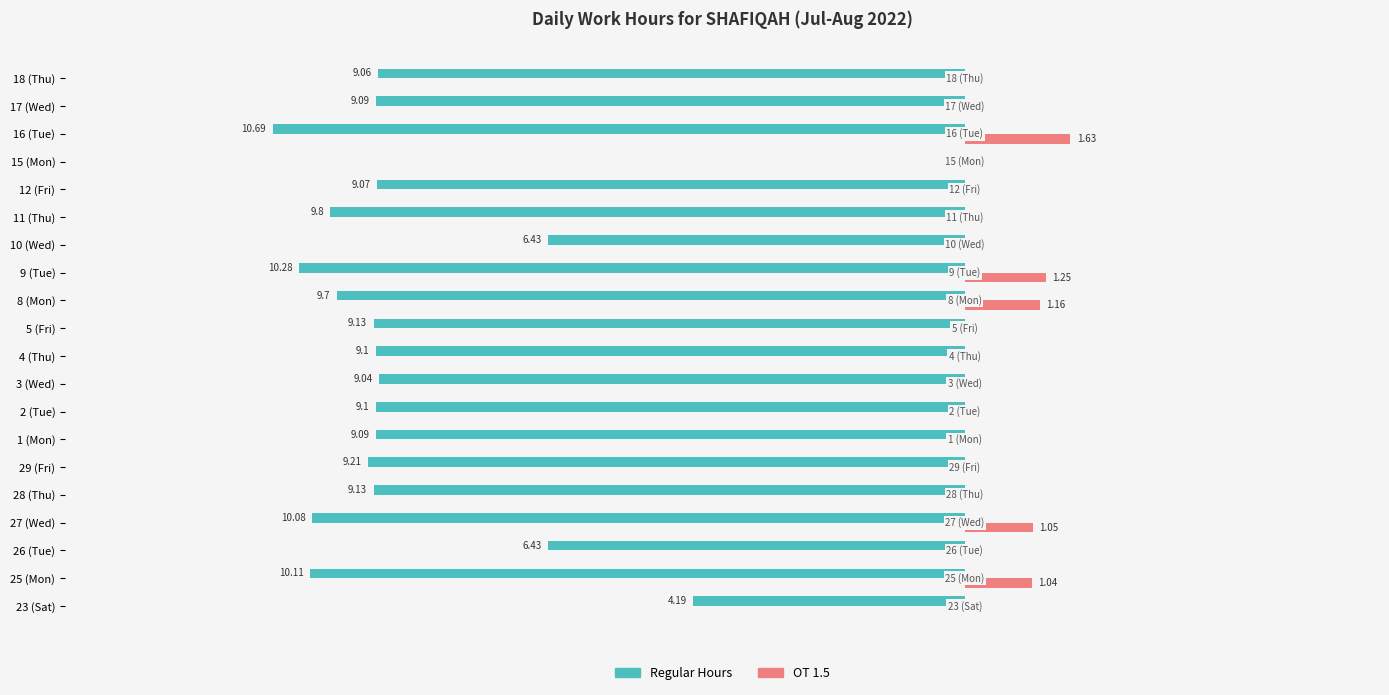

At which category is the sum across all series the highest?

15 (Mon)